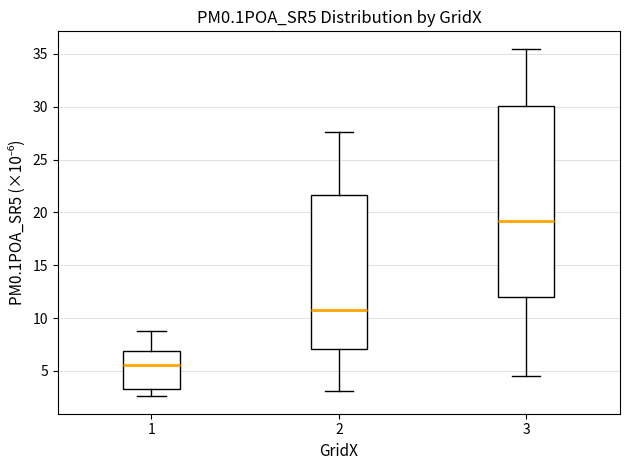

Comparing the boxes themselves (not the whiskers), which one is the tallest?

3